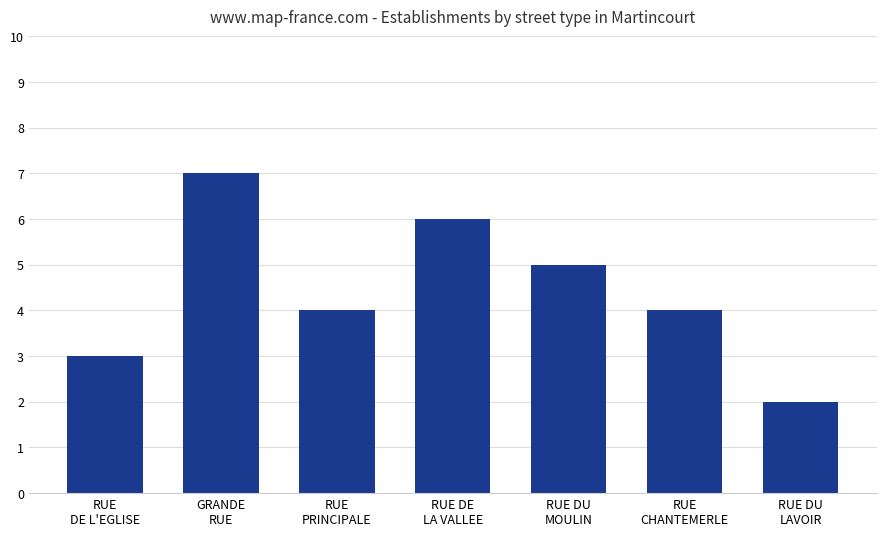

How many bars are there in total?

7